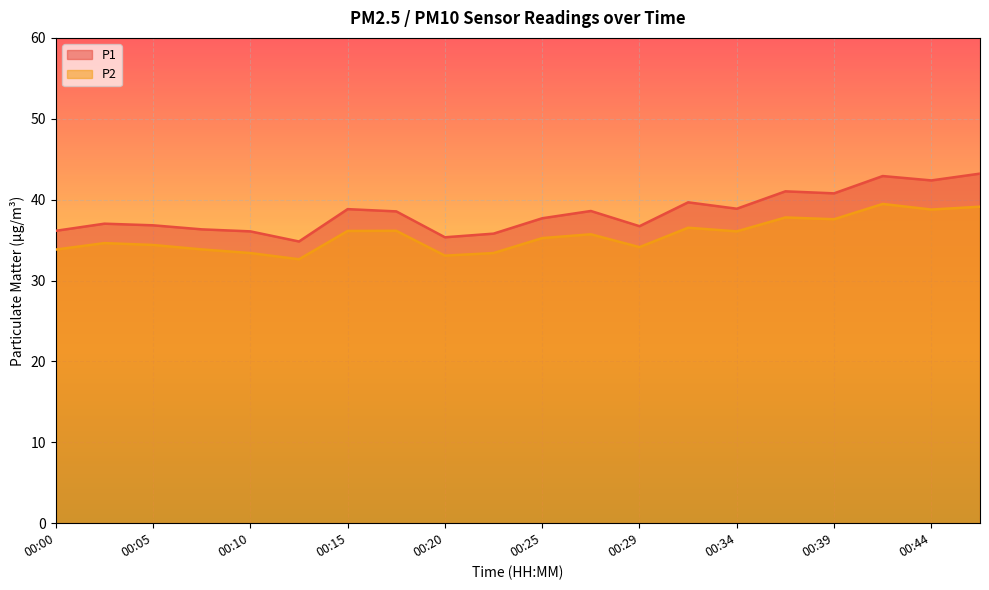

List the labels in order of P2 value, smallest first.

00:12, 00:20, 00:10, 00:22, 00:00, 00:07, 00:29, 00:05, 00:03, 00:25, 00:27, 00:34, 00:15, 00:17, 00:32, 00:39, 00:37, 00:44, 00:47, 00:42